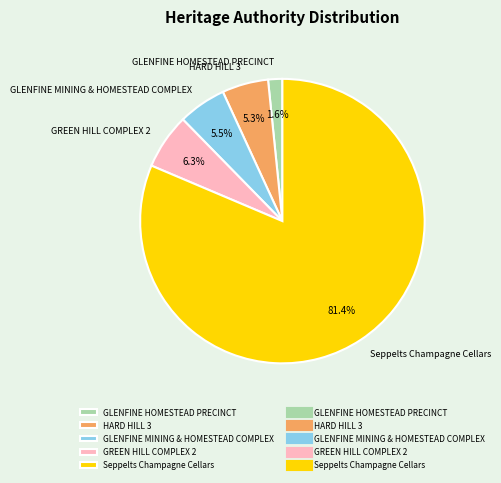

What is the largest slice in the pie chart?

Seppelts Champagne Cellars